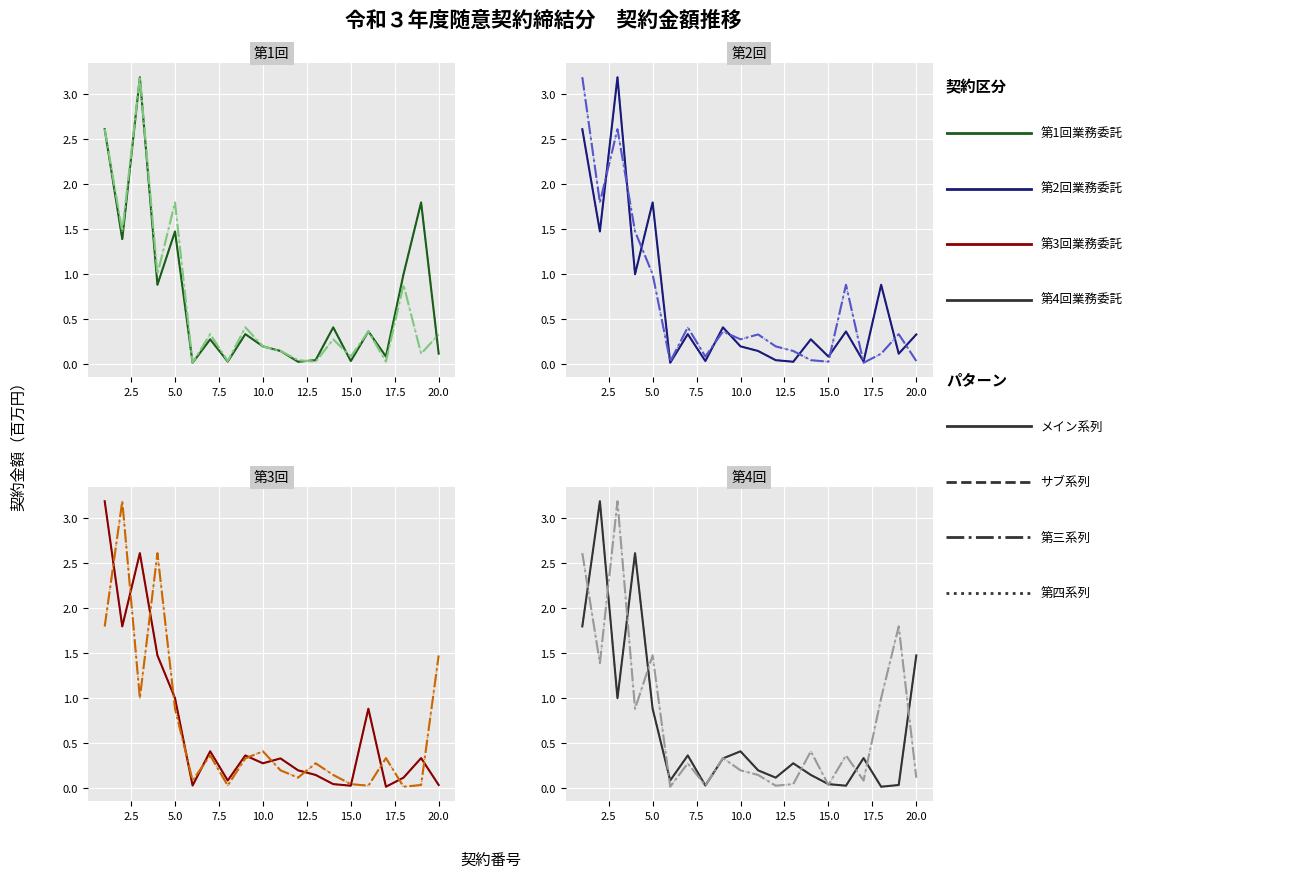

How many categories are shown in the chart?

20